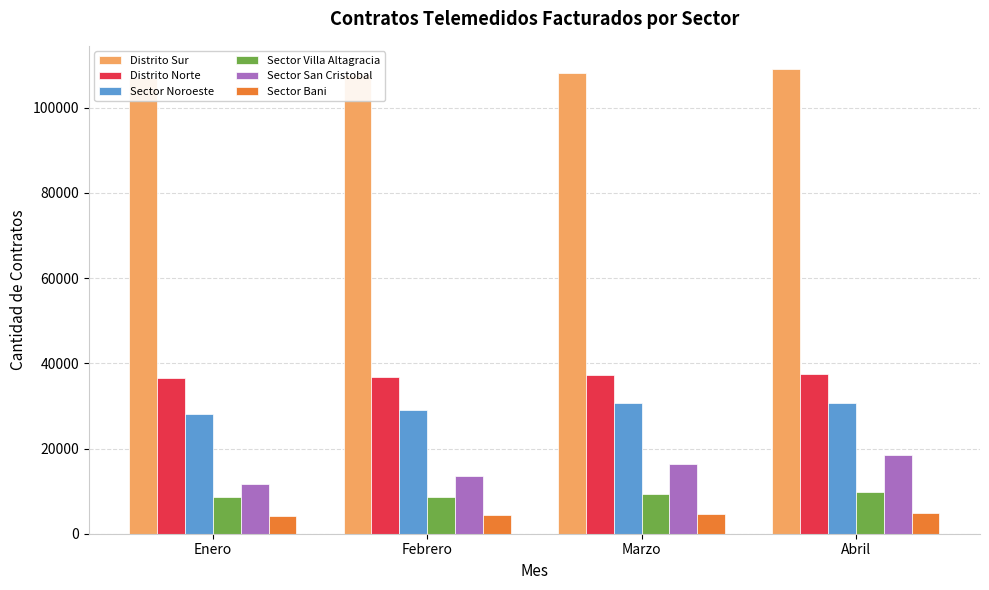

How many bars are there in each group?

6